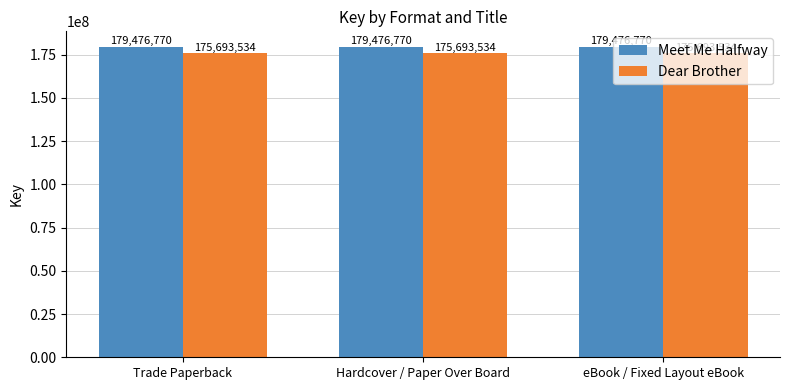

Reading right to left, list all the values displayed in this chart.

Meet Me Halfway: 179476770	179476770	179476770
Dear Brother: 175693534	175693534	175693534